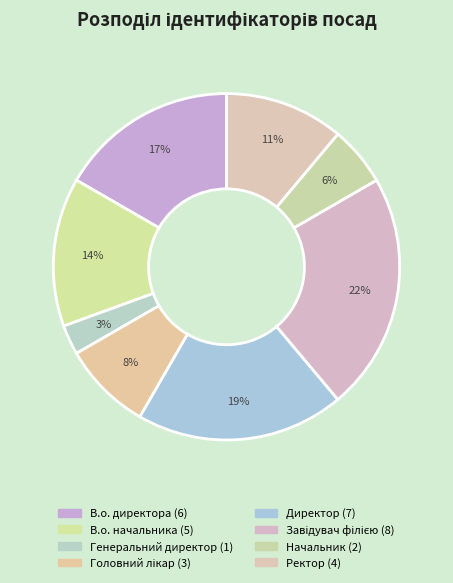

To the nearest percent, what is the combined percentage of В.о. директора and Генеральний директор?

19%